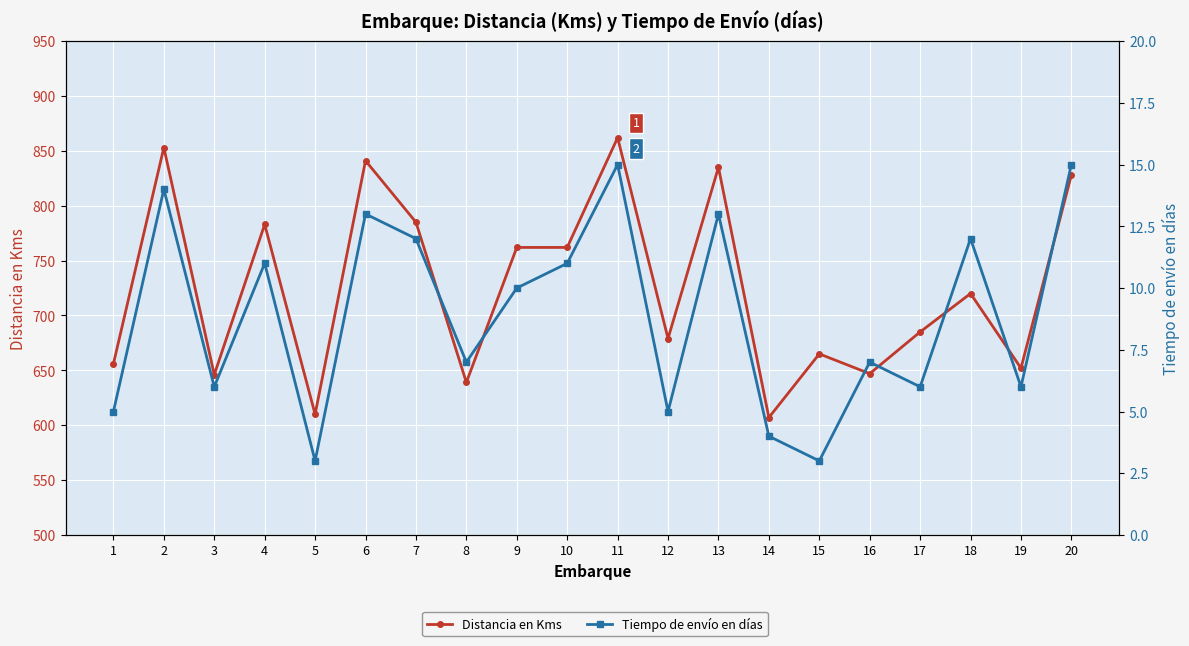

Is it true that Tiempo de envío en días equals 3 at 6?

False